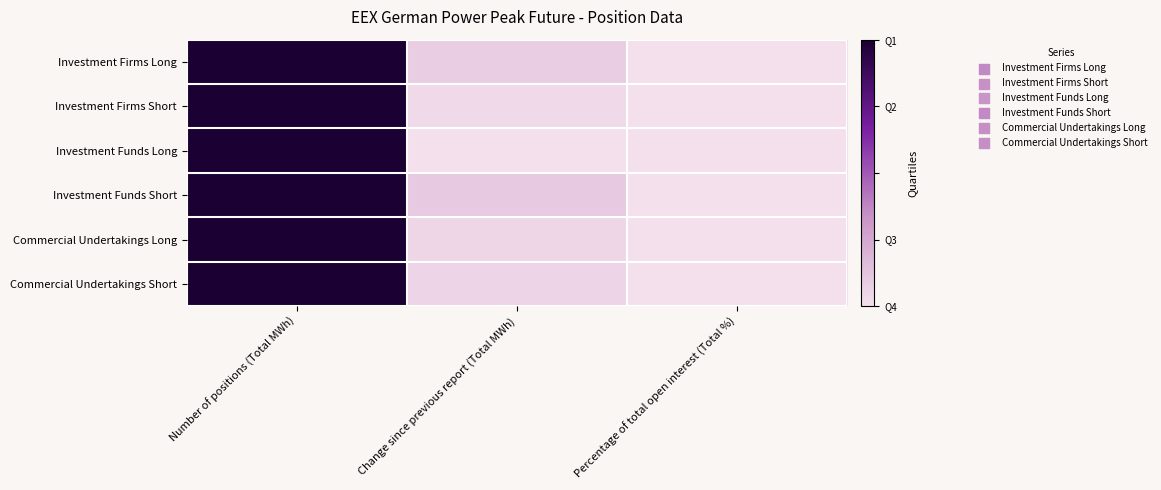

At which category does the chart reach its minimum across all series?

Percentage of total open interest (Total %)